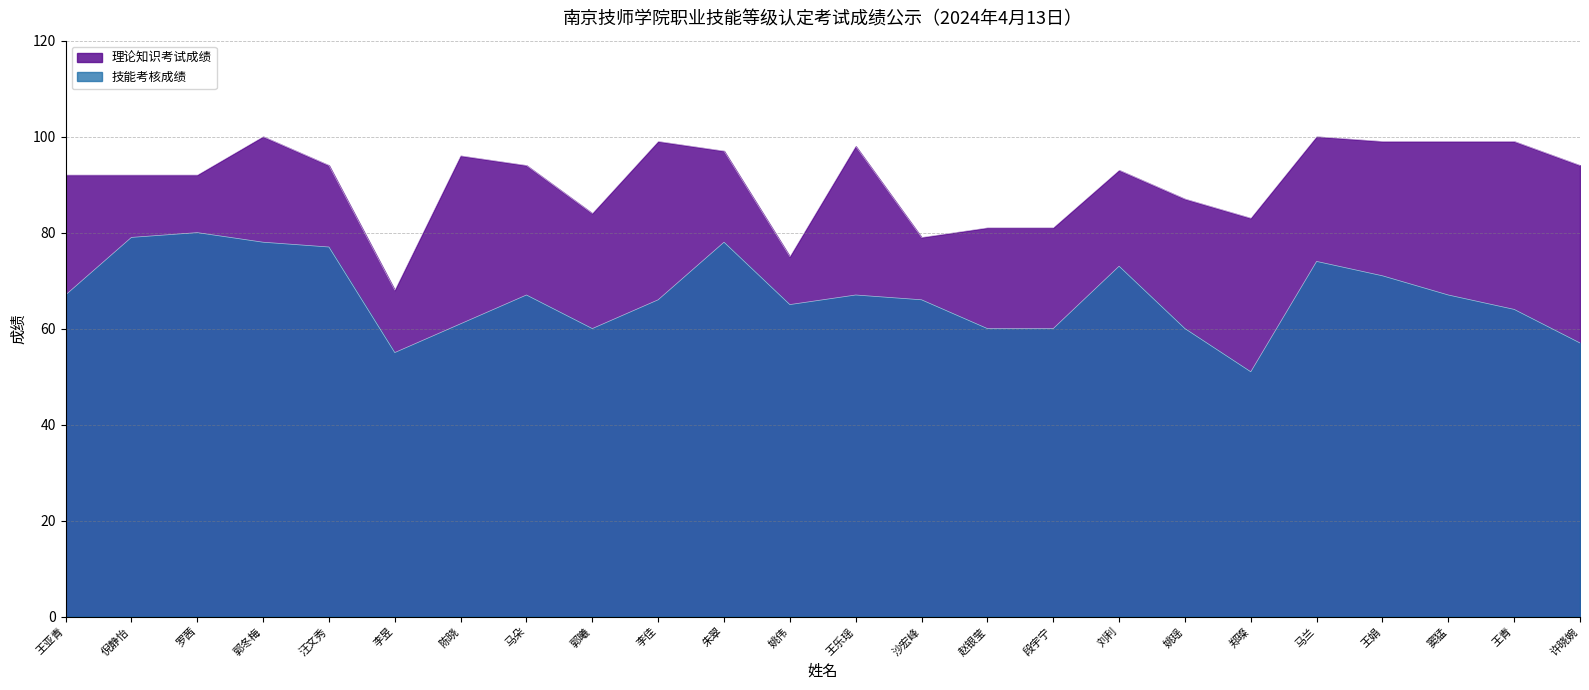

Reading left to right, list all the values displayed in this chart.

理论知识考试成绩: 王亚青=92	倪静怡=92	罗茜=92	郭冬梅=100	汪文秀=94	李昱=68	陈晓=96	马朵=94	郭曦=84	李佳=99	朱翠=97	姚伟=75	王乐瑶=98	沙宏峰=79	赵银莹=81	段宇宁=81	刘利=93	姚瑶=87	郑璨=83	马兰=100	王娟=99	窦猛=99	王青=99	许晓婉=94
技能考核成绩: 王亚青=67	倪静怡=79	罗茜=80	郭冬梅=78	汪文秀=77	李昱=55	陈晓=61	马朵=67	郭曦=60	李佳=66	朱翠=78	姚伟=65	王乐瑶=67	沙宏峰=66	赵银莹=60	段宇宁=60	刘利=73	姚瑶=60	郑璨=51	马兰=74	王娟=71	窦猛=67	王青=64	许晓婉=57